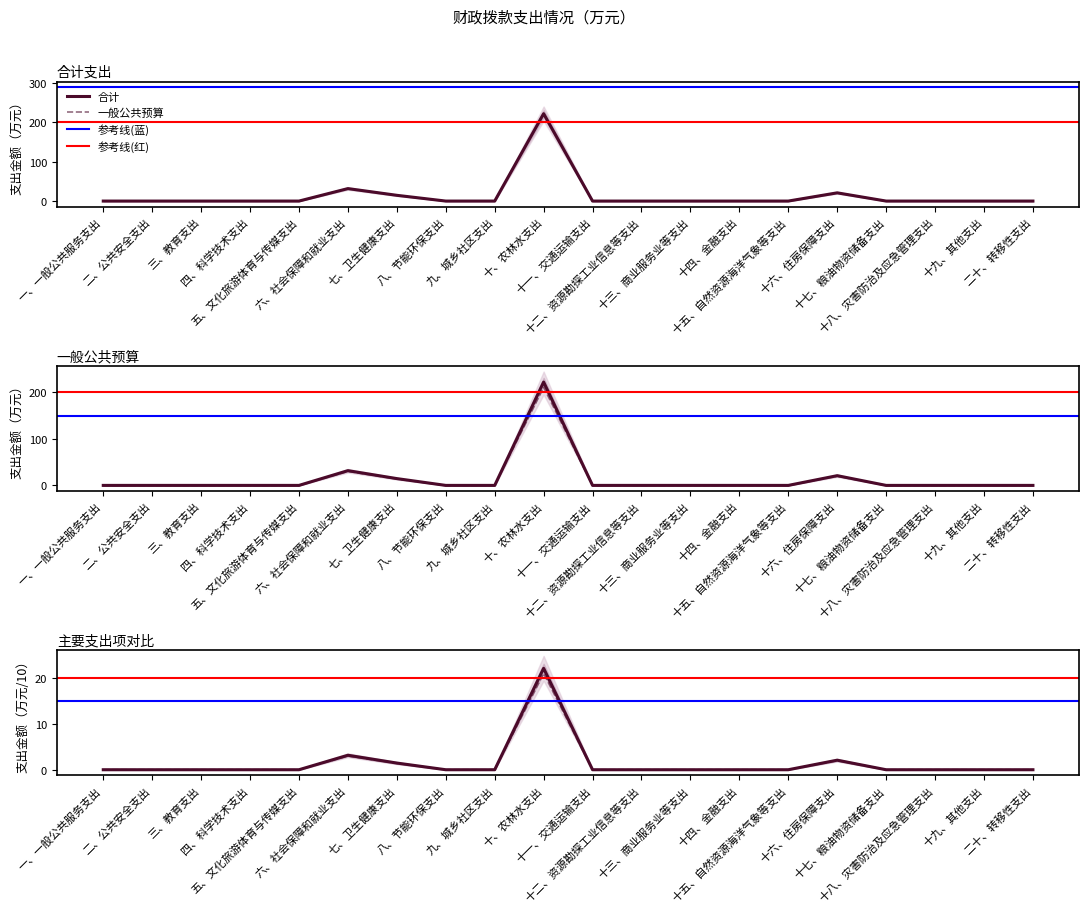

Reading left to right, list all the values displayed in this chart.

合计: 0.0	0.0	0.0	0.0	0.0	31.7	14.6	0.0	0.0	222.0	0.0	0.0	0.0	0.0	0.0	20.9	0.0	0.0	0.0	0.0
一般公共预算: 0.0	0.0	0.0	0.0	0.0	31.7	14.6	0.0	0.0	222.0	0.0	0.0	0.0	0.0	0.0	20.9	0.0	0.0	0.0	0.0